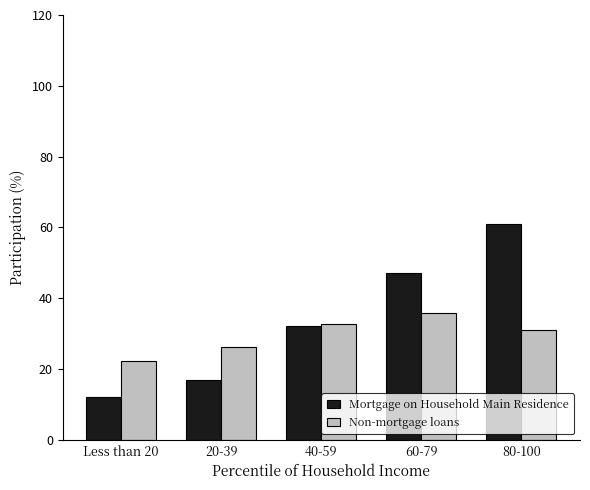

Is the value of Mortgage on Household Main Residence at 20-39 greater than the value of Non-mortgage loans at 60-79?

No